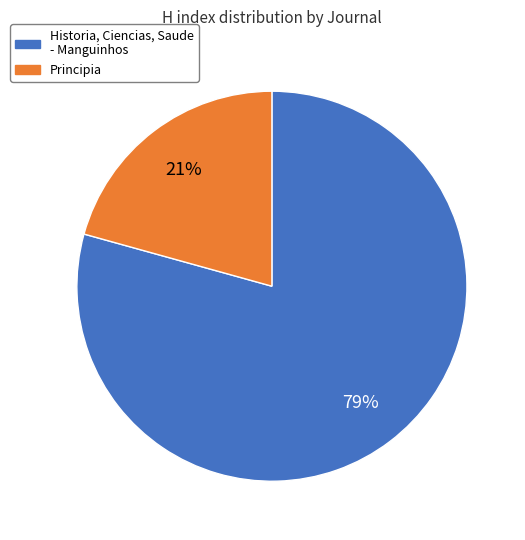

What is the smallest slice in the pie chart?

Principia